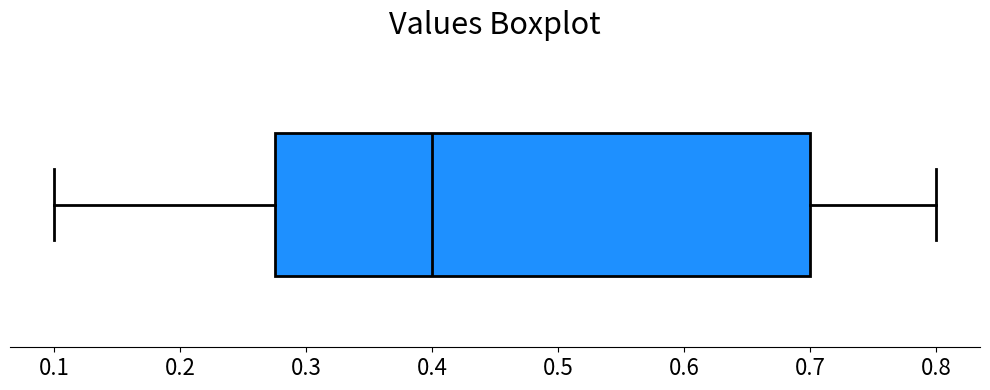

Transcribe this box plot: give where the median line is, the range the box spans, and where the two whiskers end, as read against the x-axis. The values are not printed on the chart, so give them approximately, as read against the axis.

median 0.40, box 0.28 to 0.70, whiskers 0.10 to 0.80